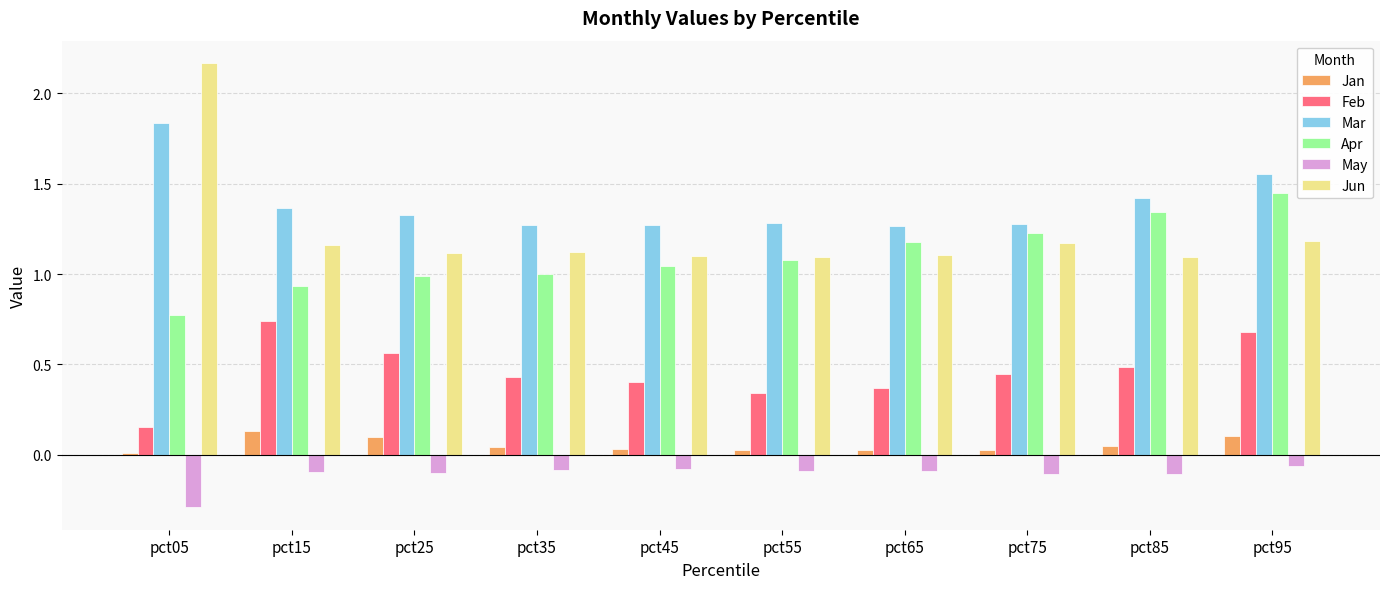

How many series are shown in this chart?

6